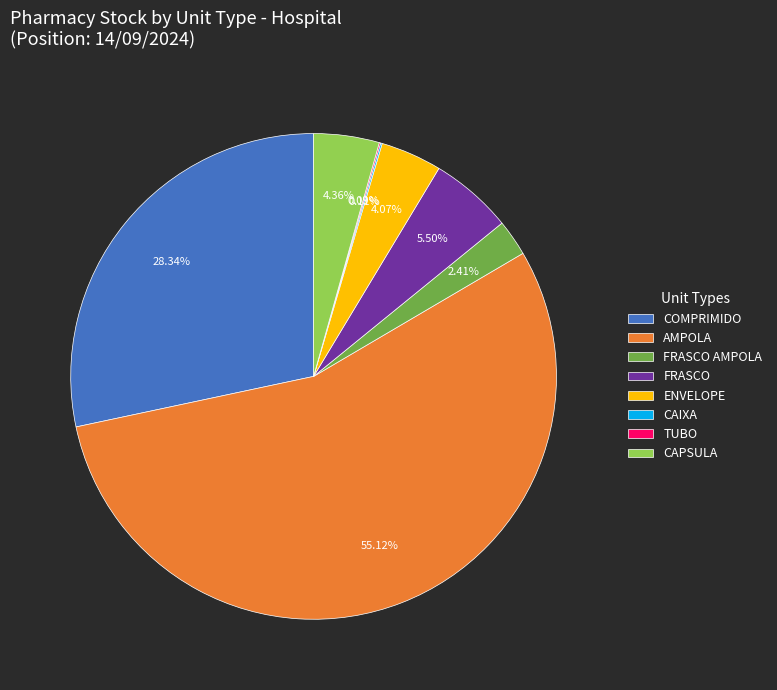

Is the sum of CAPSULA and FRASCO AMPOLA greater than half?

No